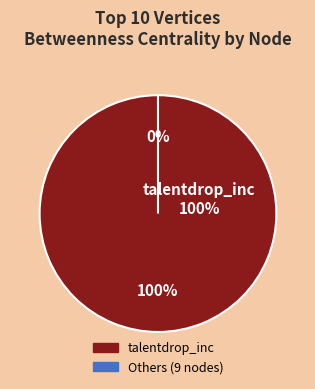

To the nearest percent, what is the combined percentage of m_nooj and talentdrop_inc?

100%